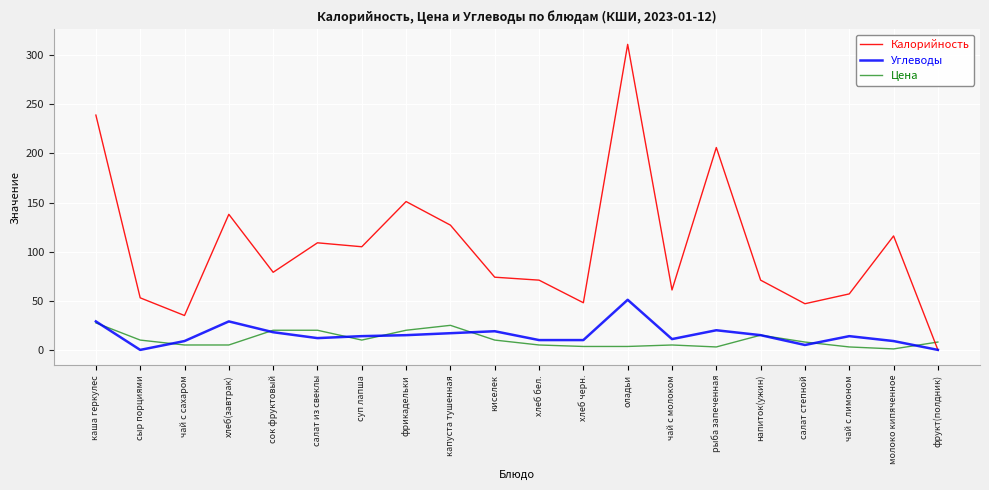

Is this an area chart (filled region under the line)?

No